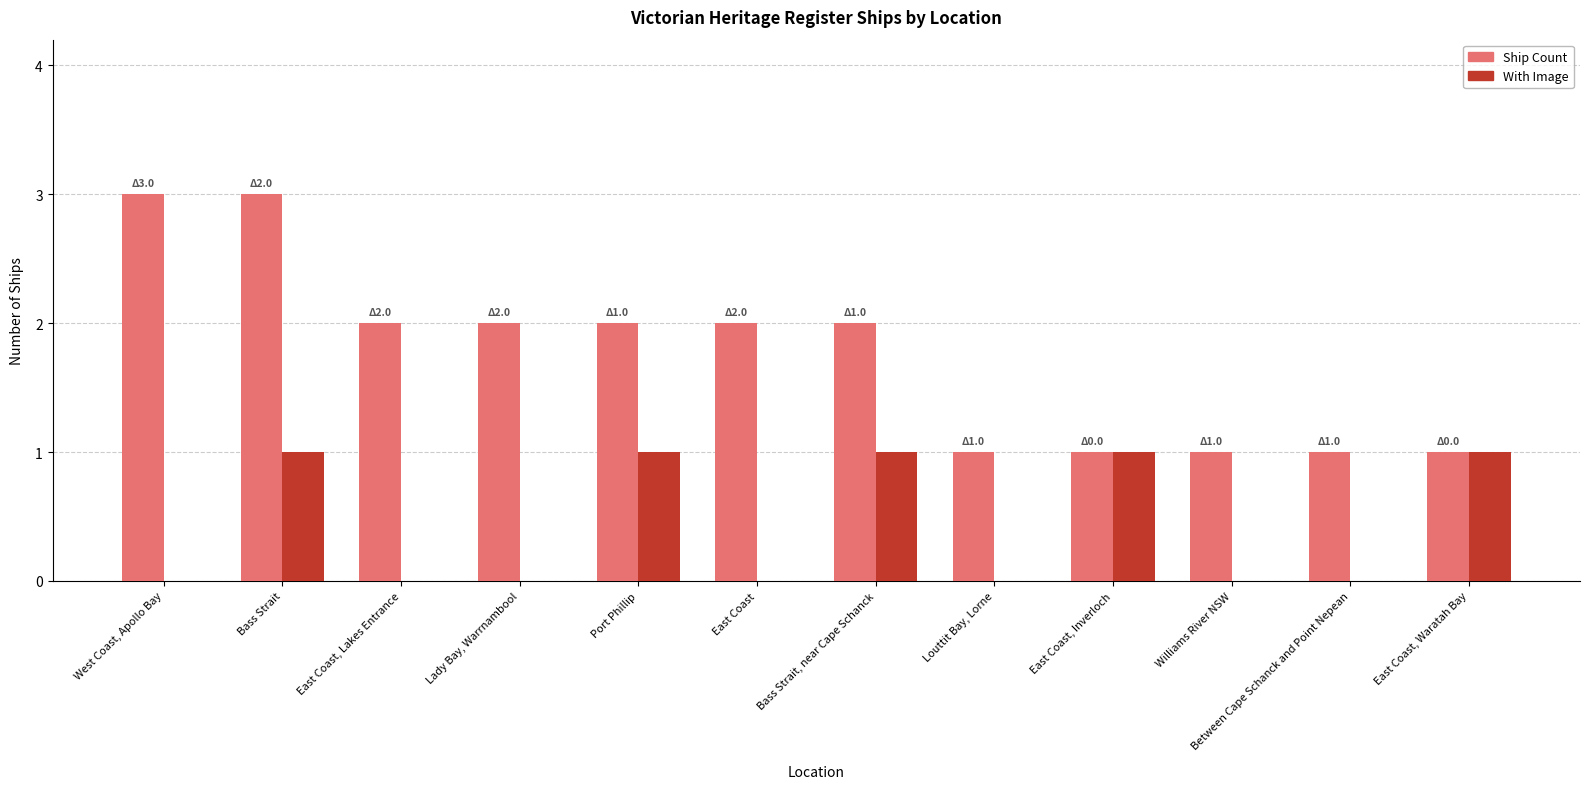

Which series has the largest total across all categories?

Ship Count